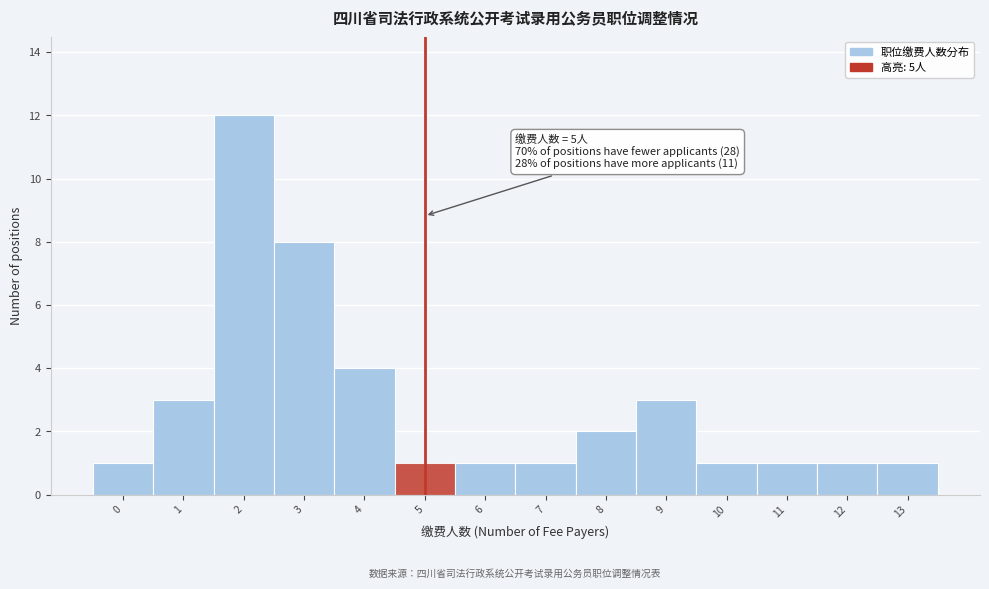

Which range on the x-axis has the tallest bar?

1.5 to 2.5